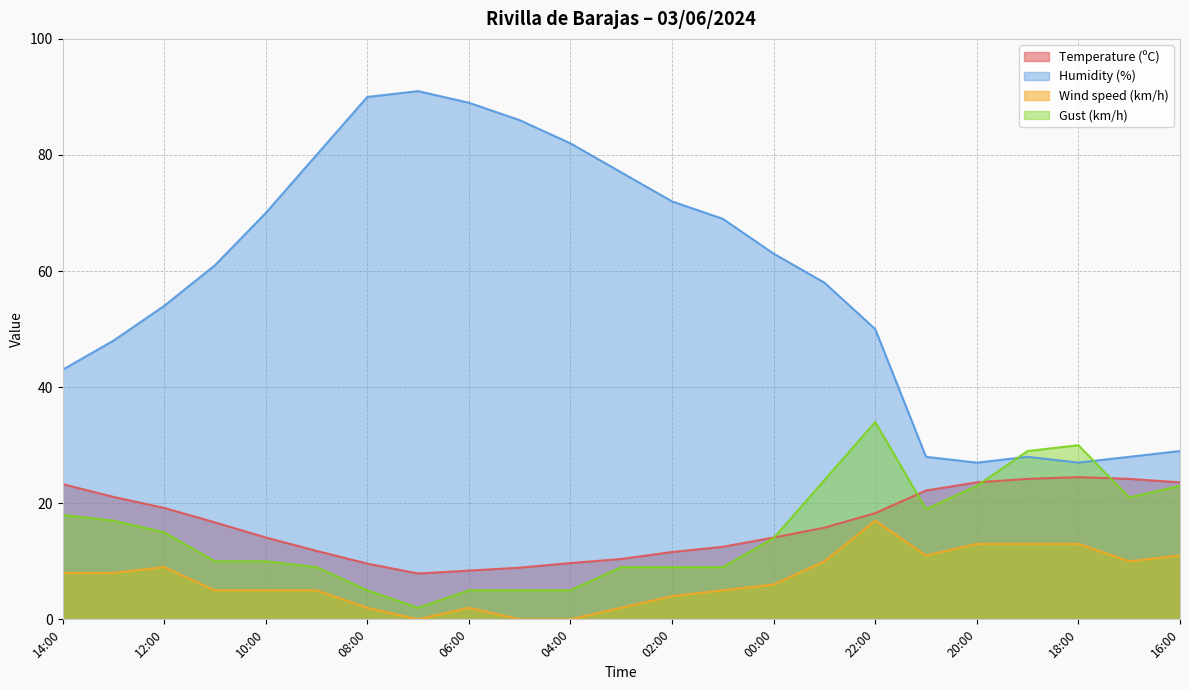

The Temperature (ºC) series shows 21.1 at 13:00. True or false?

True